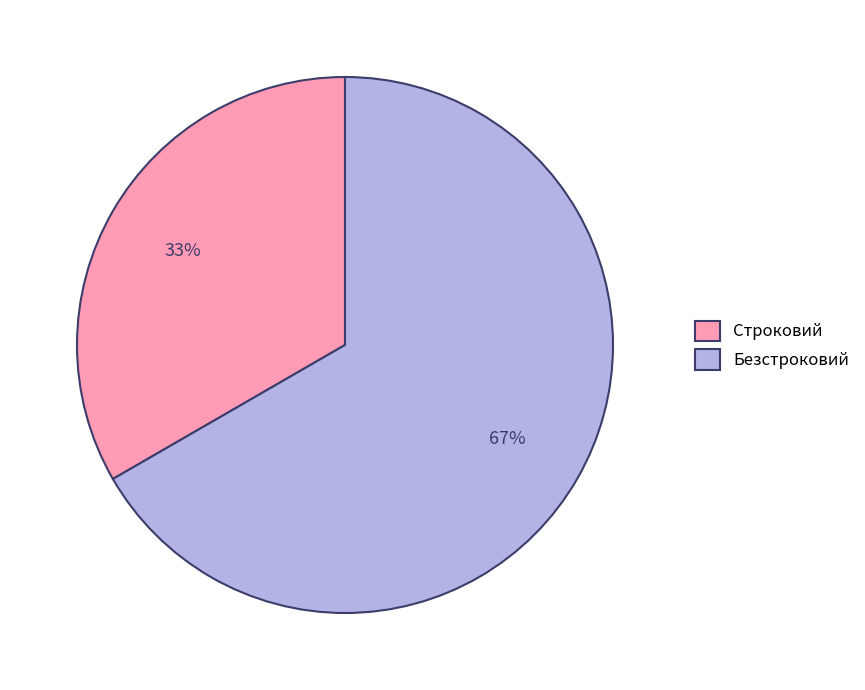

Which category has the biggest portion of the pie?

Безстроковий